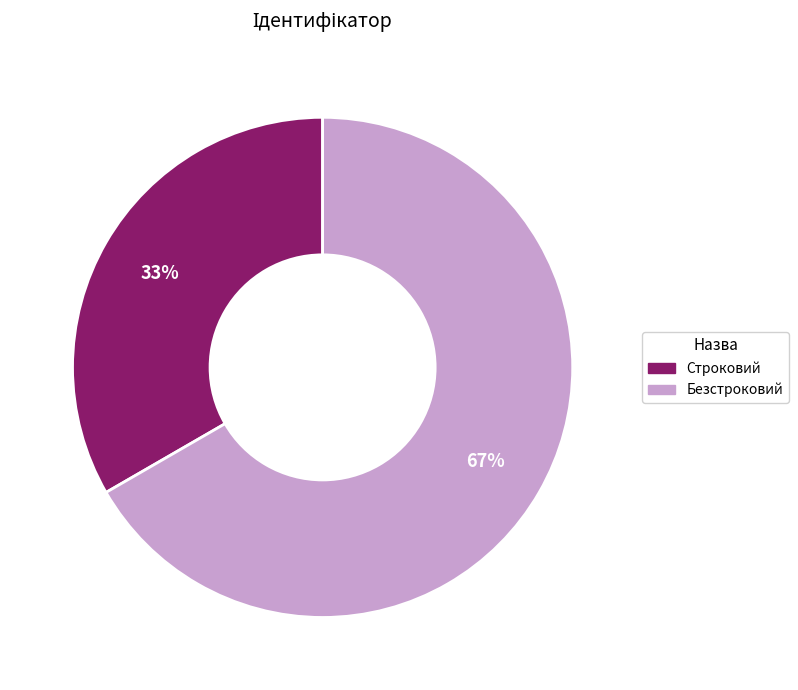

To the nearest percent, what percentage of the pie is Строковий?

33%